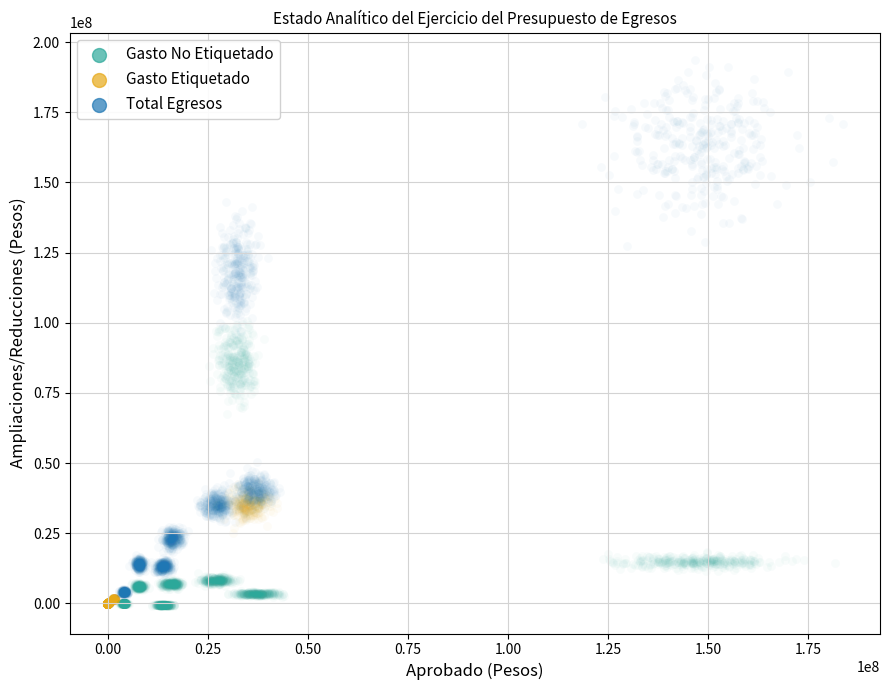

Which series reaches the maximum Y coordinate?

Total Egresos